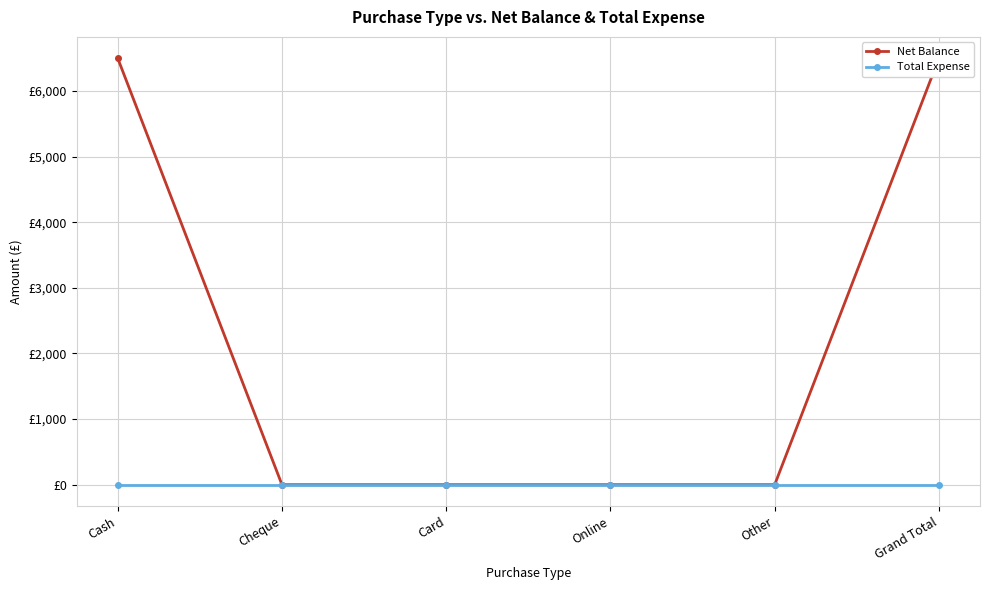

Reading left to right, what are all the values shown in this chart?

Net Balance: 6500	0	0	0	0	6500
Total Expense: 0	0	0	0	0	0